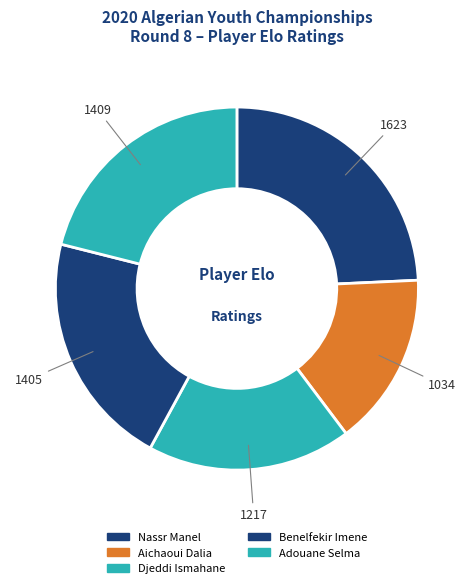

How many segments does this pie chart have?

5